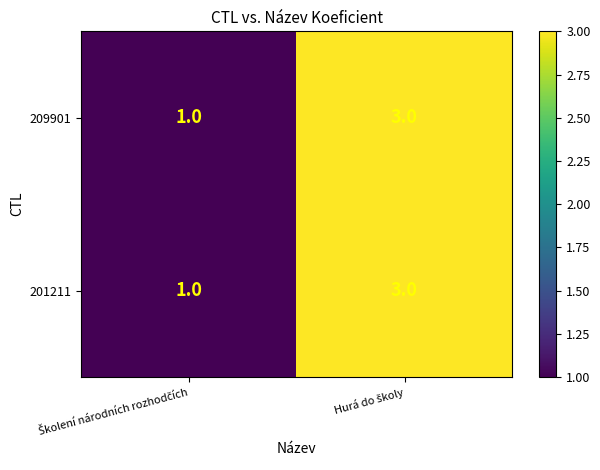

What is the sum of all 201211 values?

4